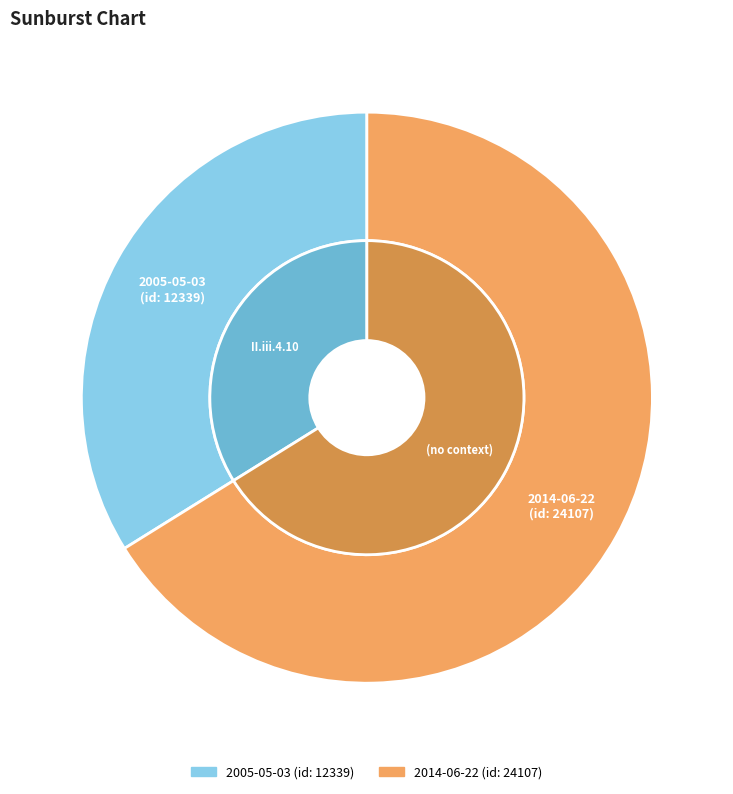

Approximately how many times larger is the value at 2014-06-22 compared to 2005-05-03?

2.0